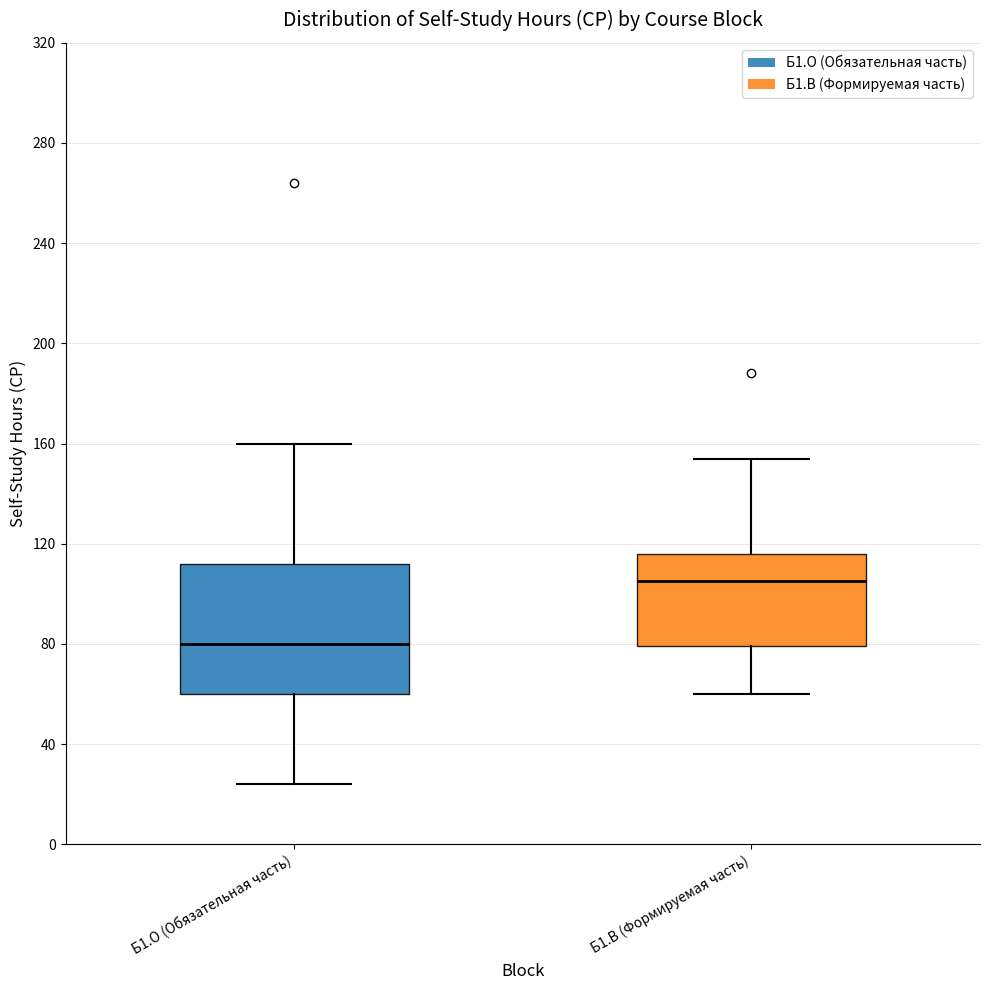

Which box has the highest median line?

Б1.В (Формируемая часть)